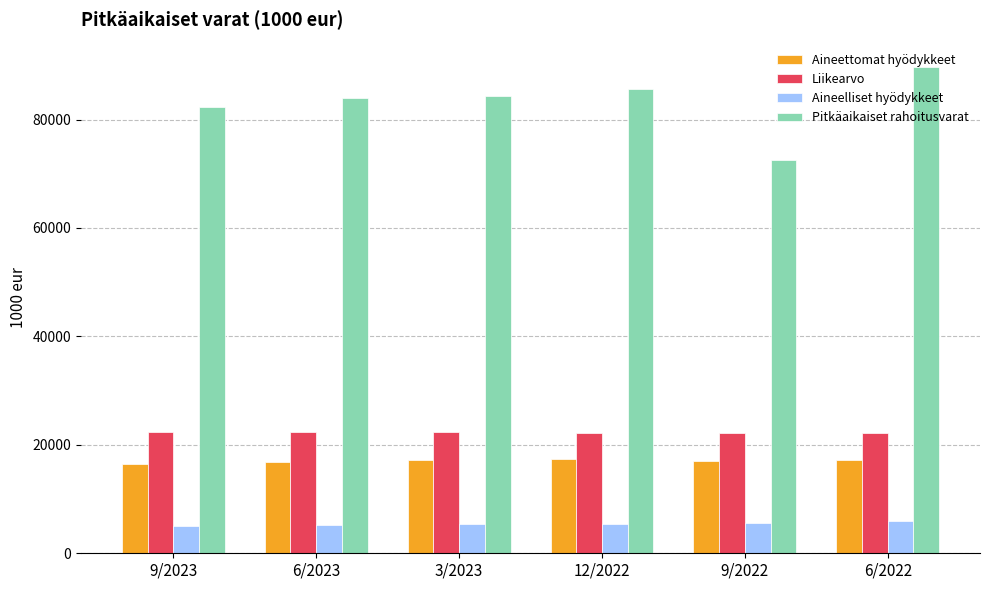

What is the difference between the Aineelliset hyödykkeet values at 3/2023 and 6/2022?

605